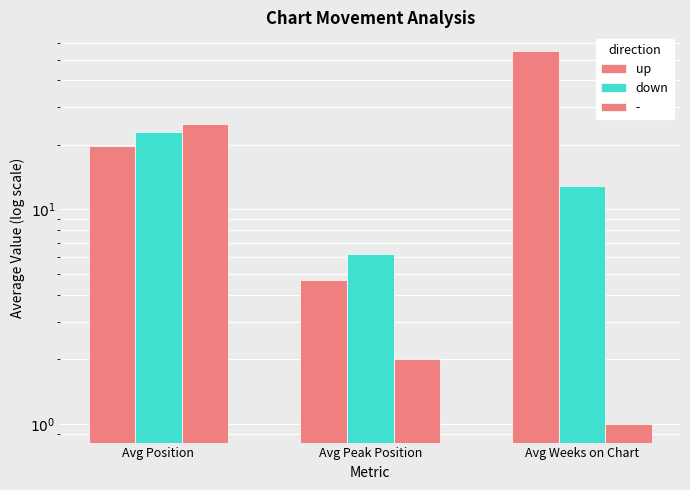

At which category is the sum across all series the highest?

Avg Weeks on Chart